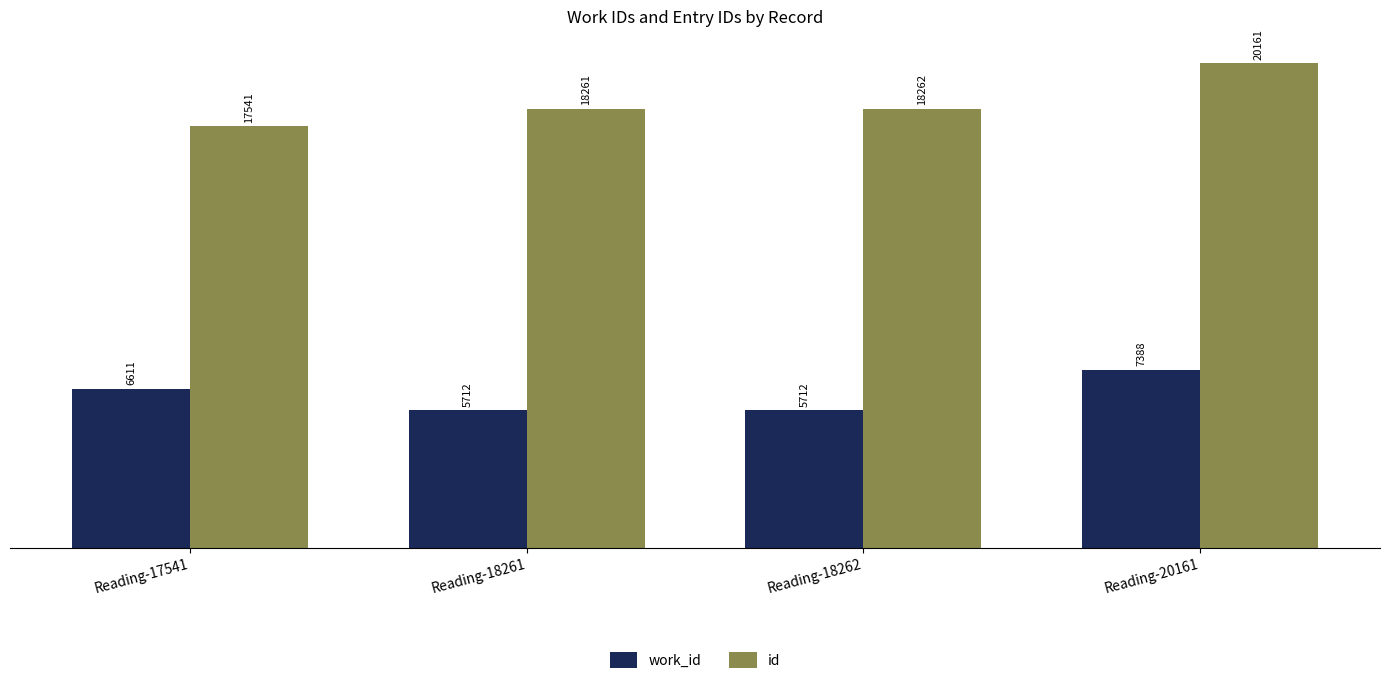

At which label is work_id closest to 6550?

Reading-17541